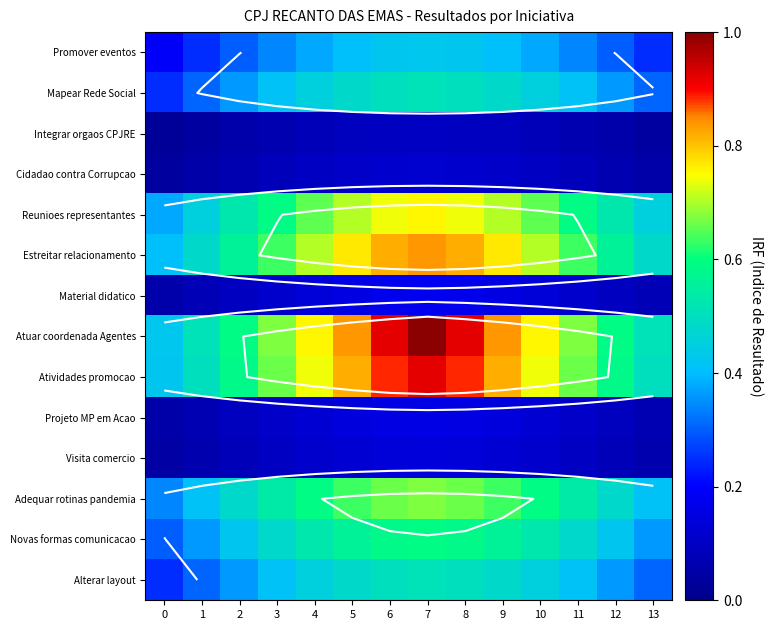

The Alterar layout series shows 0.3 at 0. True or false?

False